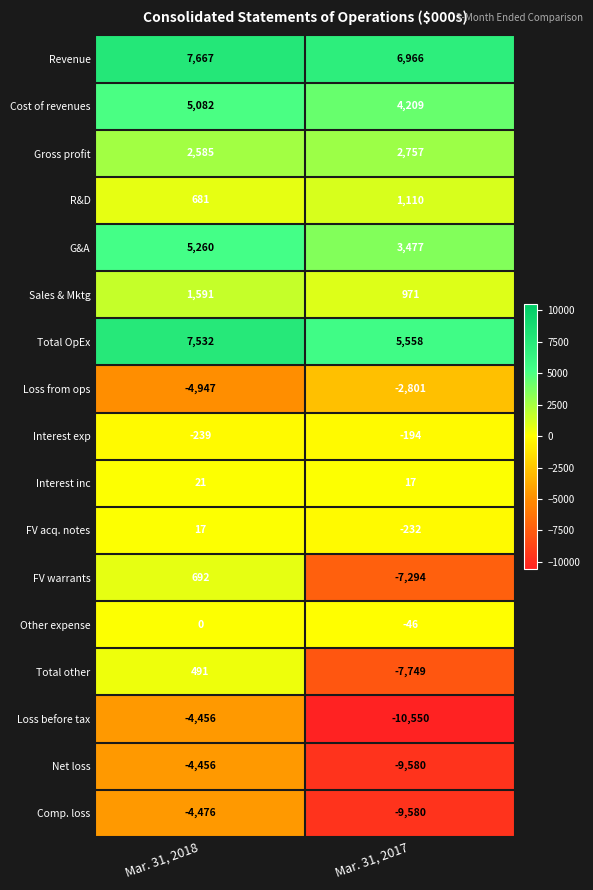

At which category is the sum across all series the highest?

Mar. 31, 2018